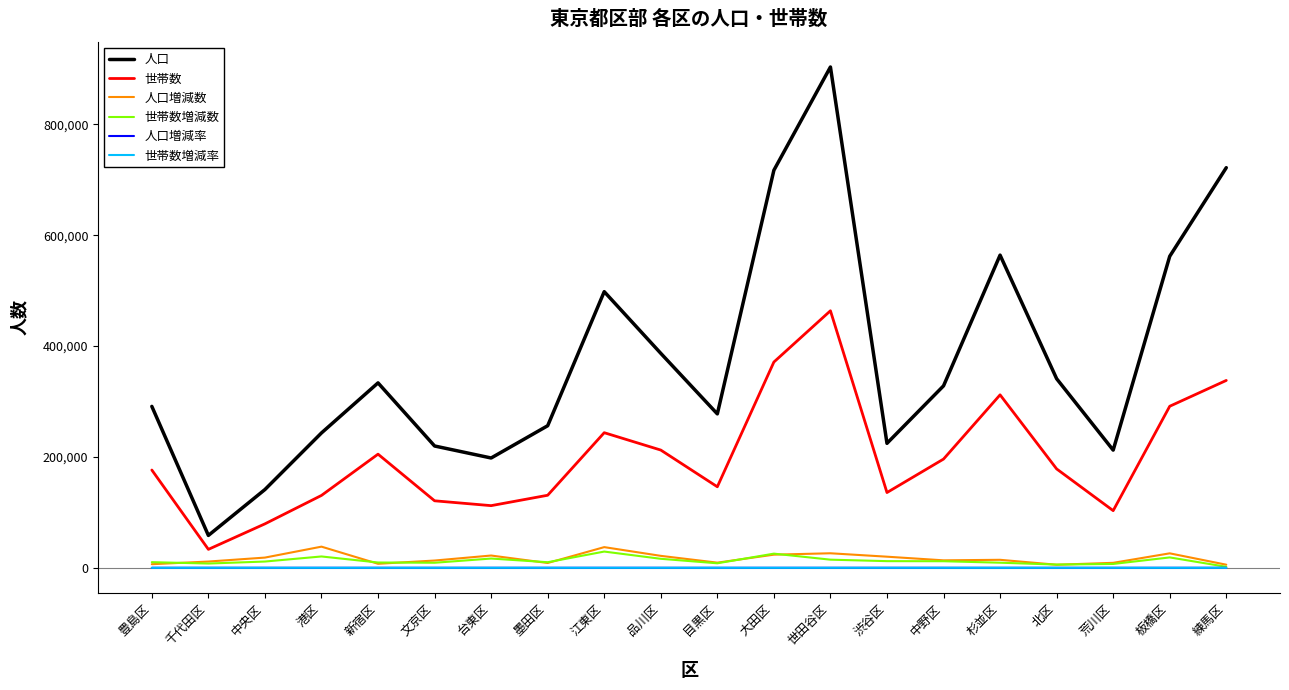

What is the maximum value shown in the chart?

903346.0